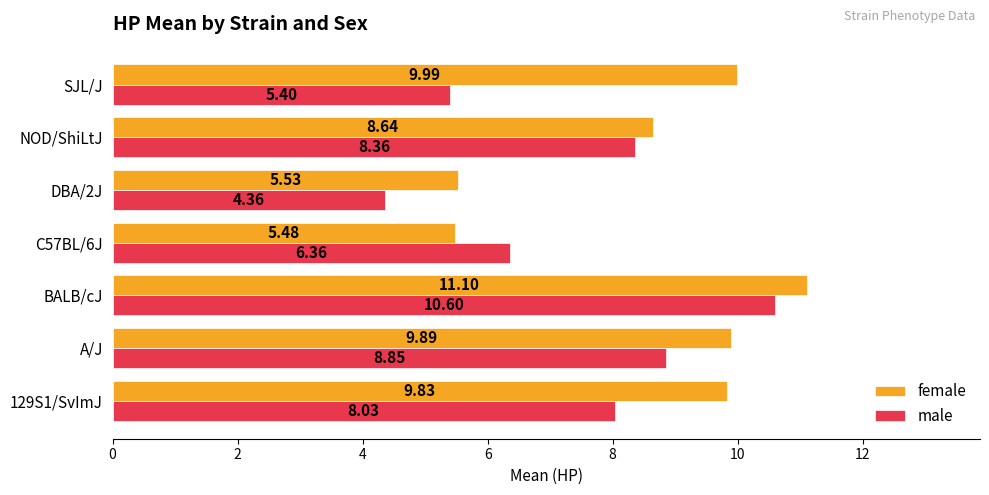

What is the sum of the female values at 129S1/SvImJ and BALB/cJ?

20.9